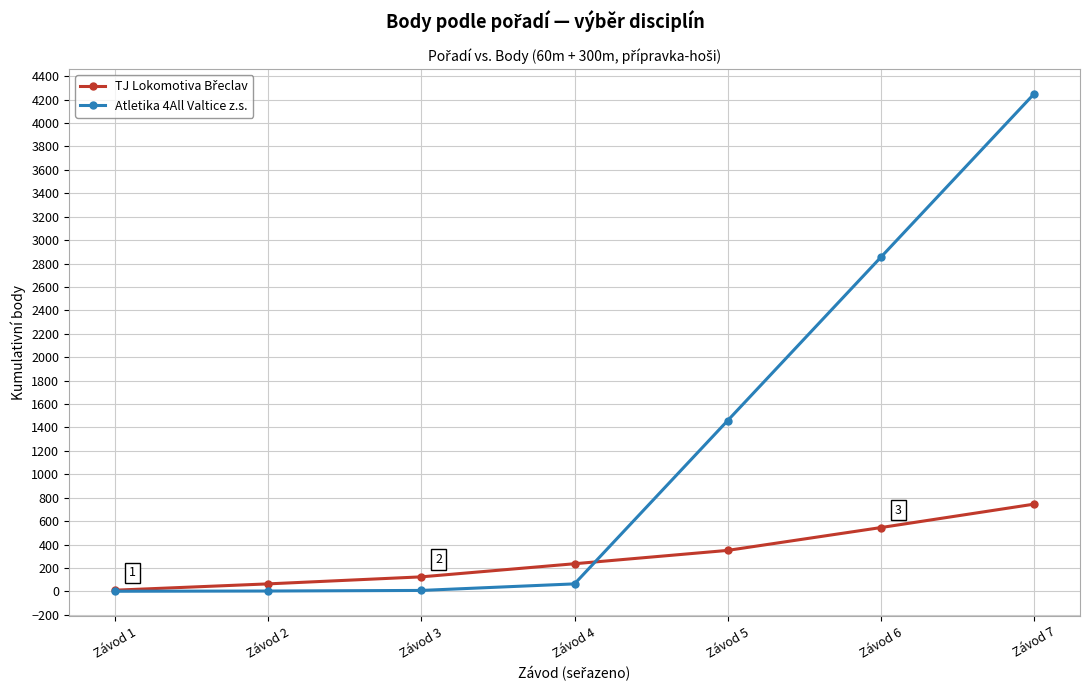

Where is Atletika 4All Valtice z.s. nearest to the value 2125?

Závod 5